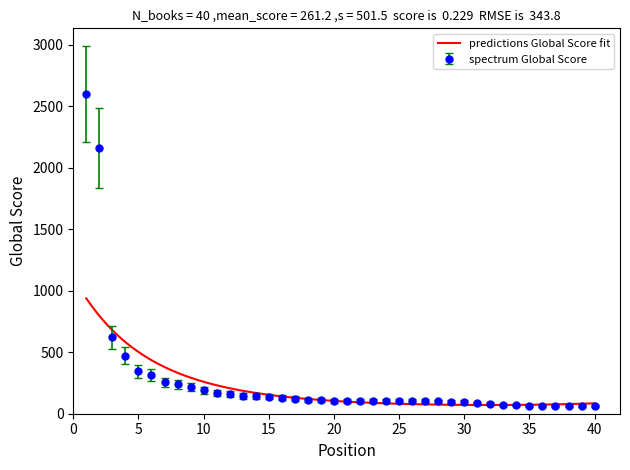

What is the difference between the maximum and minimum values?

2537